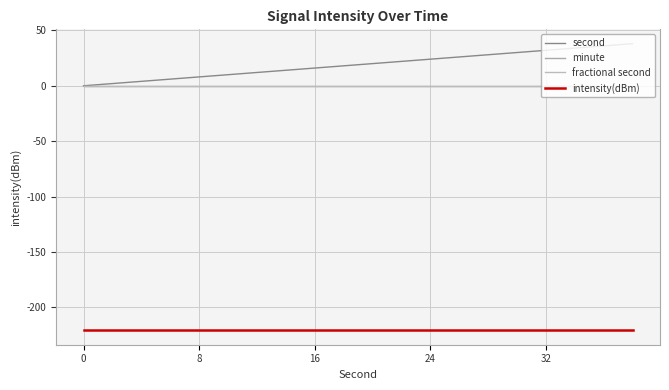

Is this an area chart (filled region under the line)?

No